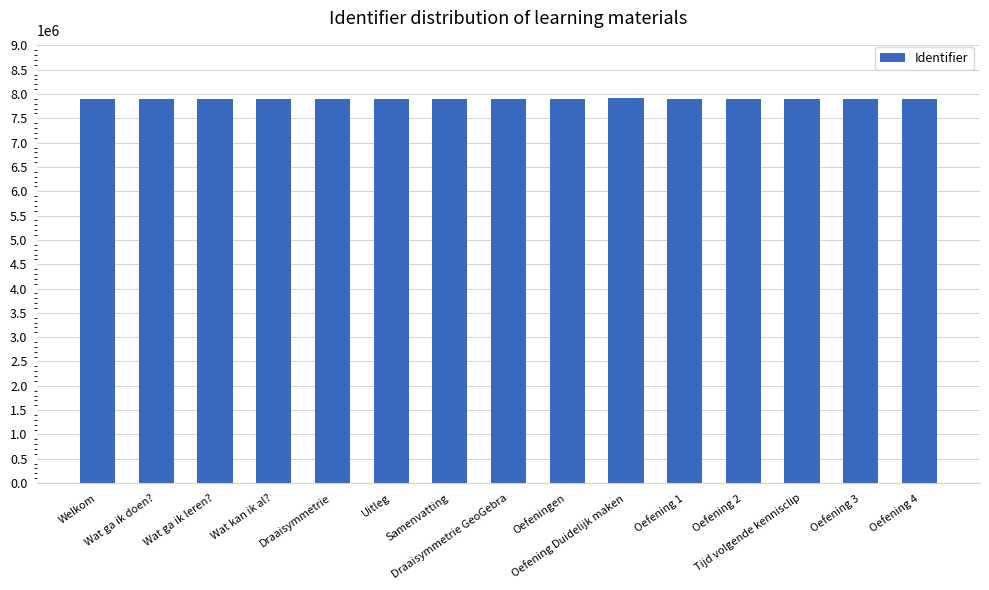

What is the value of the 5th bar from the left?

7901179